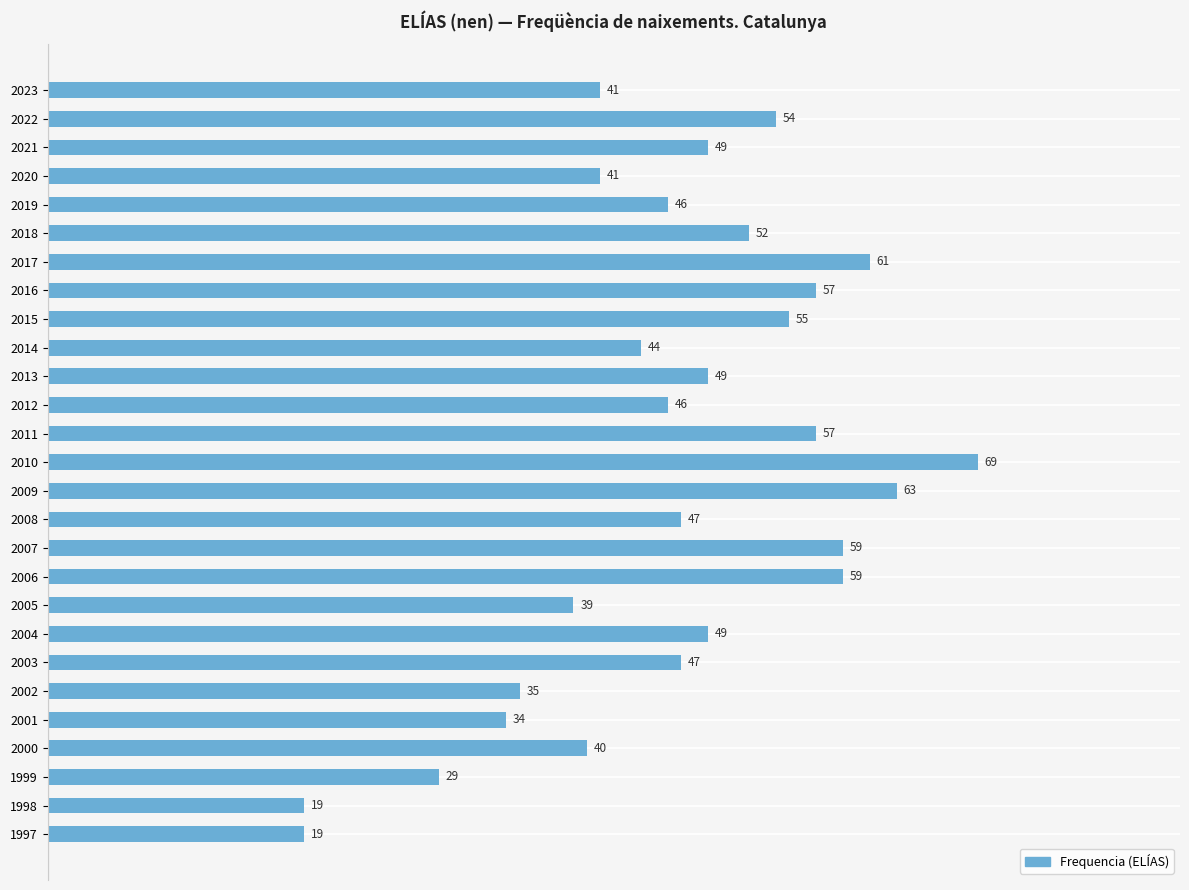

What is the change in value from 1999 to 2014?

+15